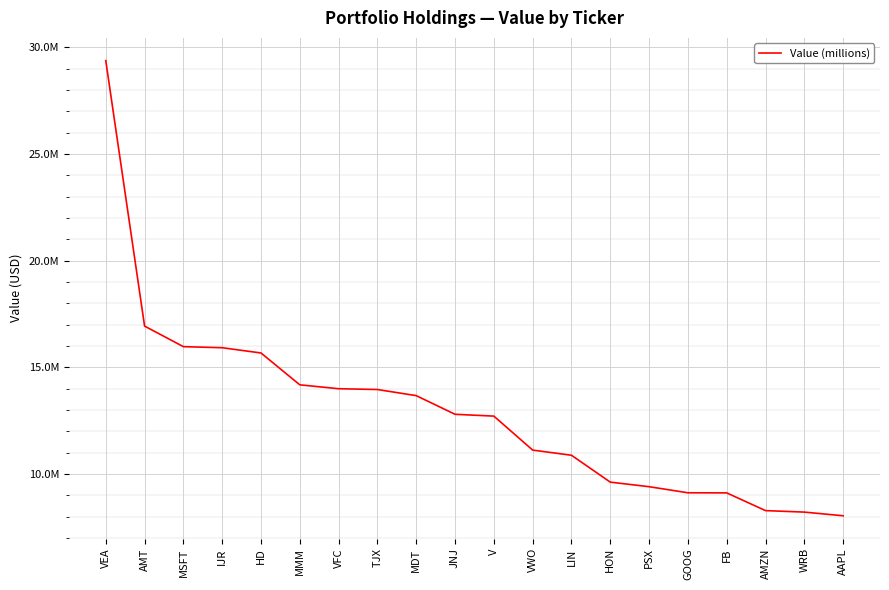

What is the ratio of the value at V to the value at WRB?

1.5